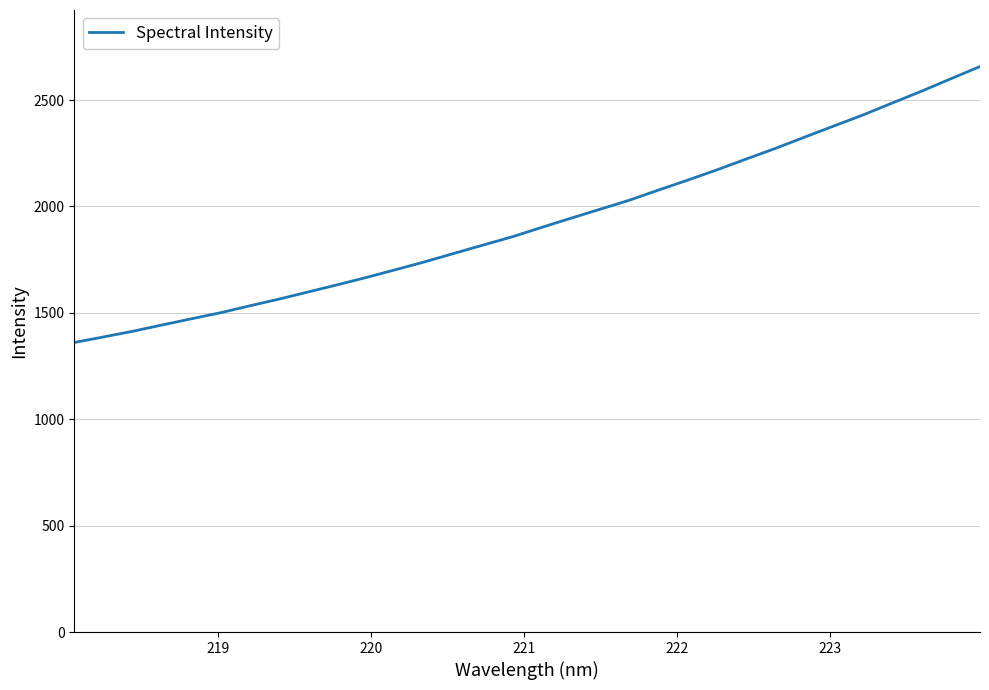

Reading right to left, list all the values displayed in this chart.

2657.4	2600.0	2541.9	2486.4	2430.4	2378.4	2326.3	2273.2	2223.3	2172.5	2124.3	2077.7	2029.7	1987.4	1945.1	1902.0	1858.2	1819.3	1779.9	1740.4	1703.2	1666.7	1632.0	1598.2	1564.5	1533.0	1500.4	1471.9	1442.9	1413.4	1386.7	1360.7